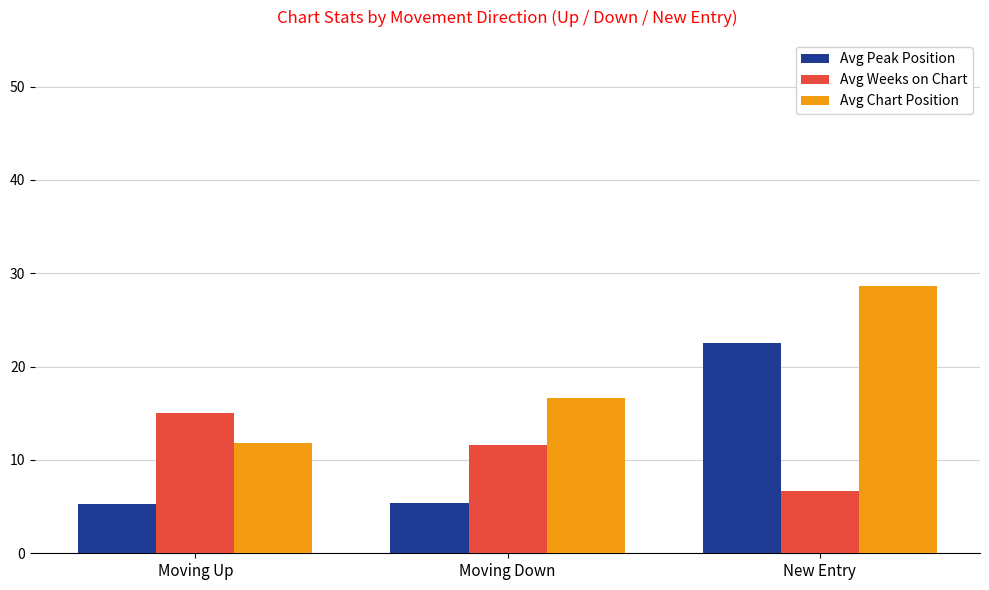

Between Moving Down and New Entry, which series saw the biggest shift?

Avg Peak Position